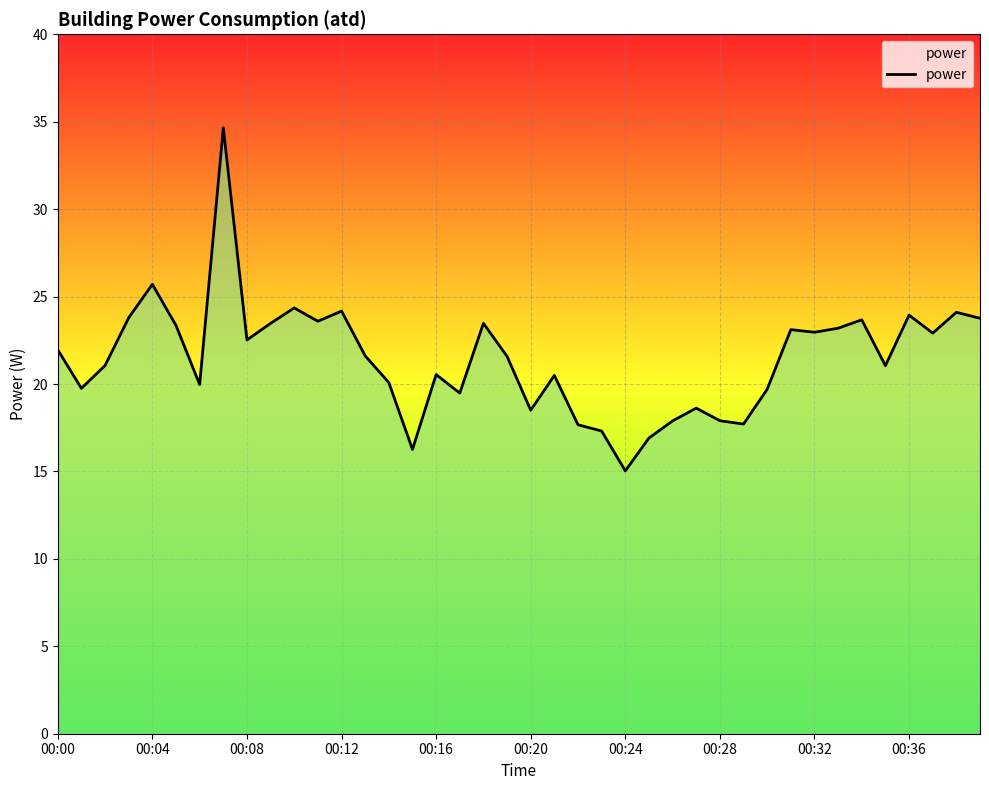

What is the difference between the maximum and minimum values?

19.6